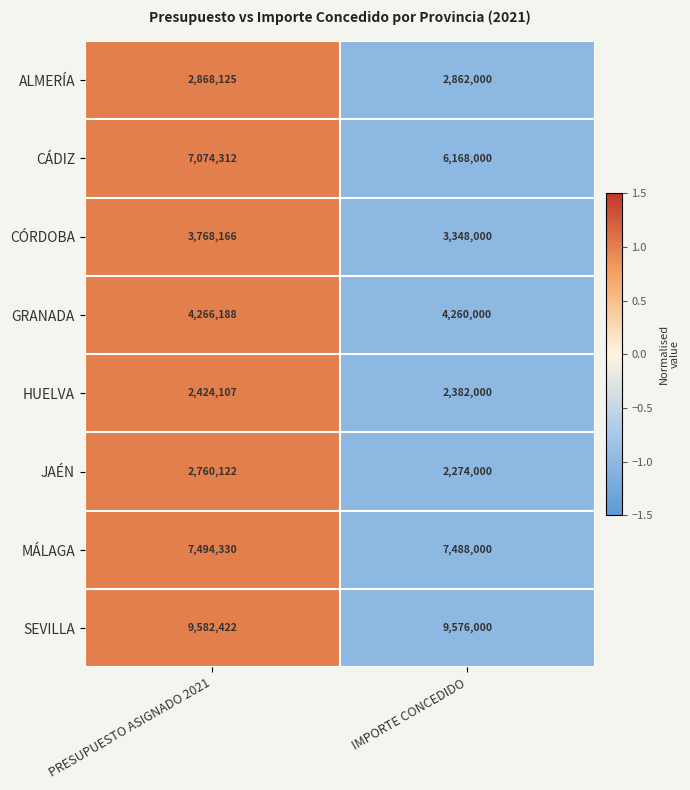

The value of CÓRDOBA at PRESUPUESTO ASIGNADO 2021 is 3768166. True or false?

True